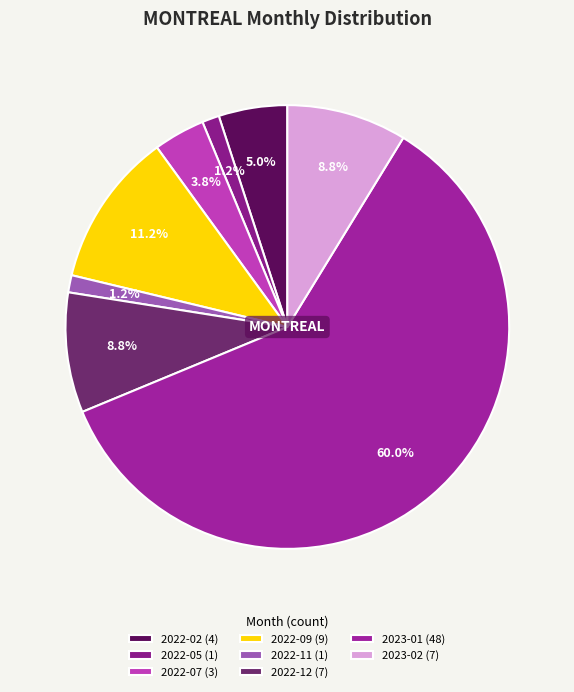

Approximately how many times larger is the value at 2022-12 compared to 2023-01?

0.1